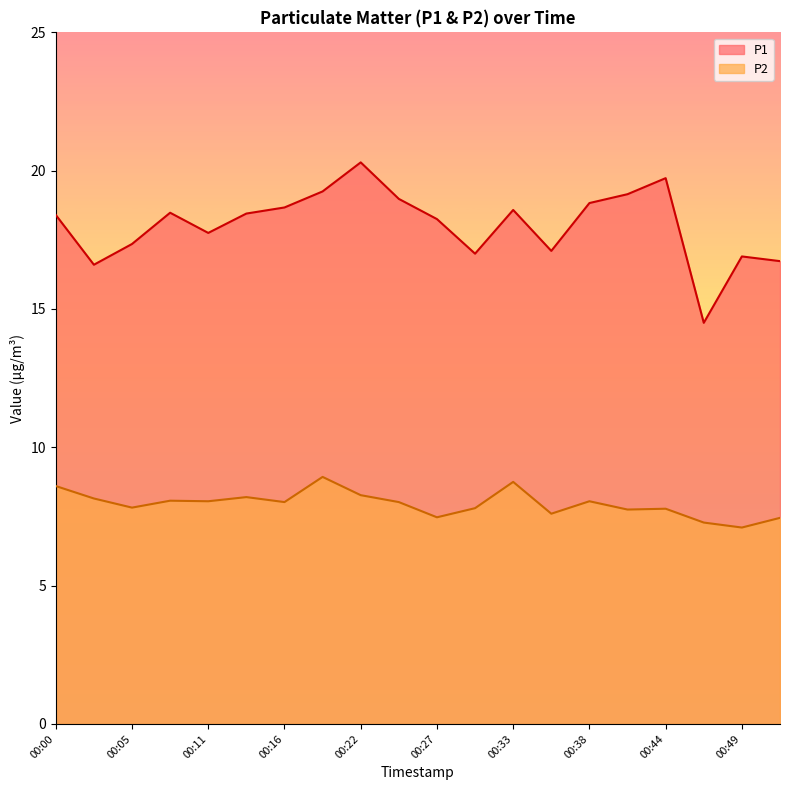

Between 00:13 and 00:36, which series saw the biggest shift?

P1